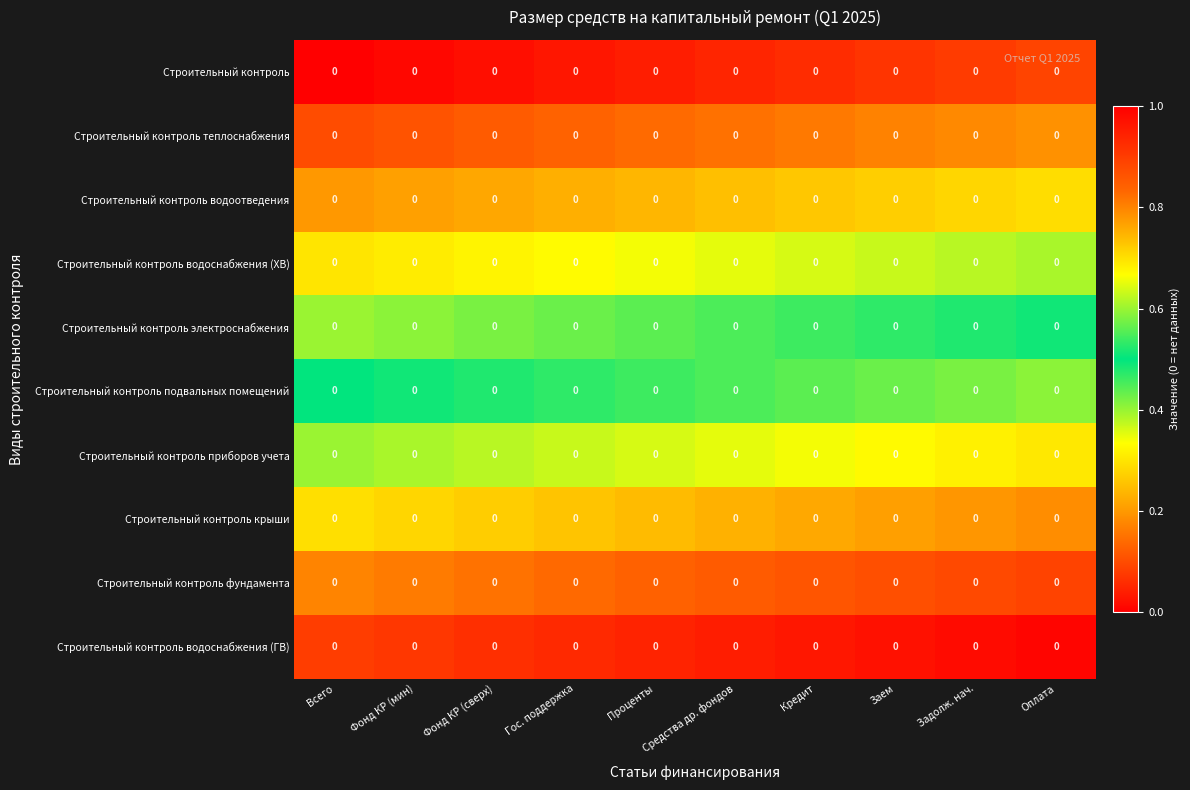

What is the spread (max minus min) of values at Проценты?

0.9